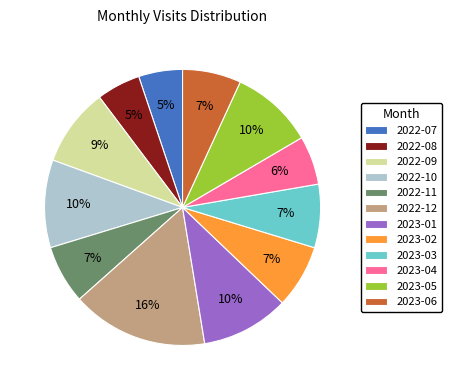

Do 2022-09 and 2023-03 together represent more than half of the pie?

No